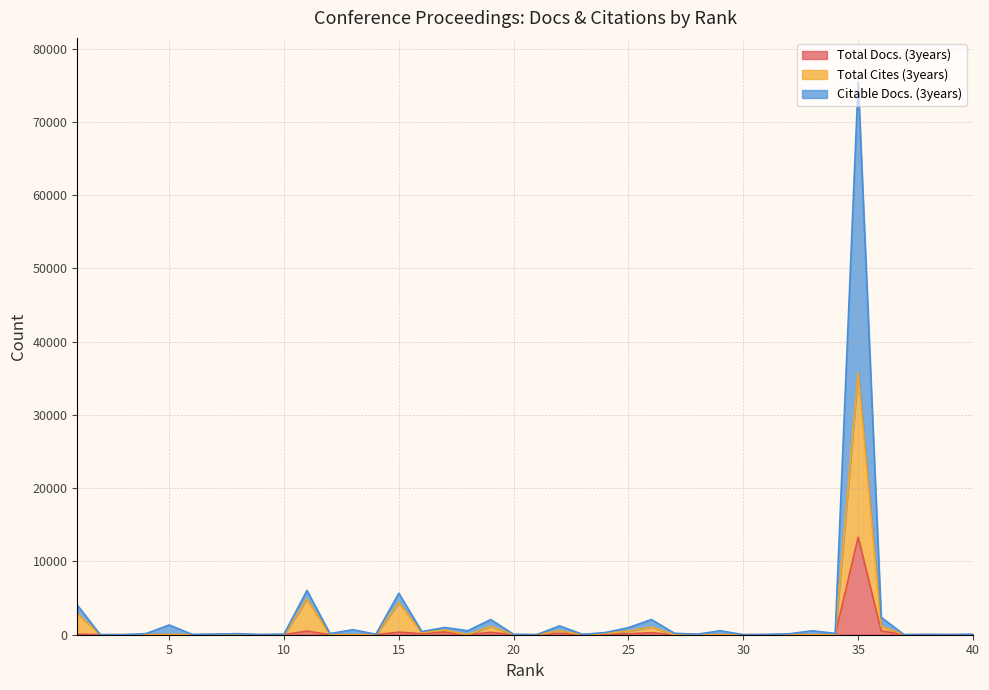

What is the spread (max minus min) of values at 23?

44